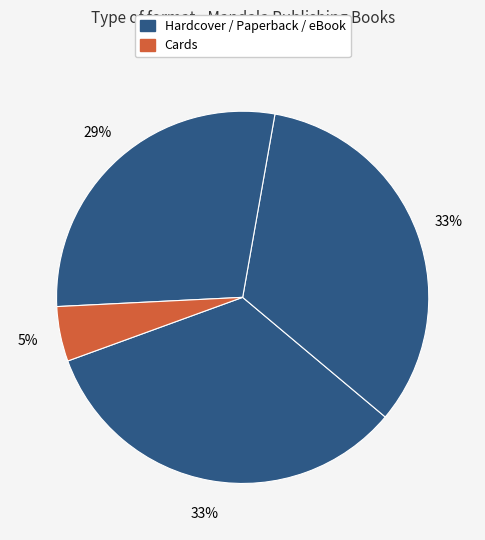

Is there any slice that represents more than half of the pie?

No